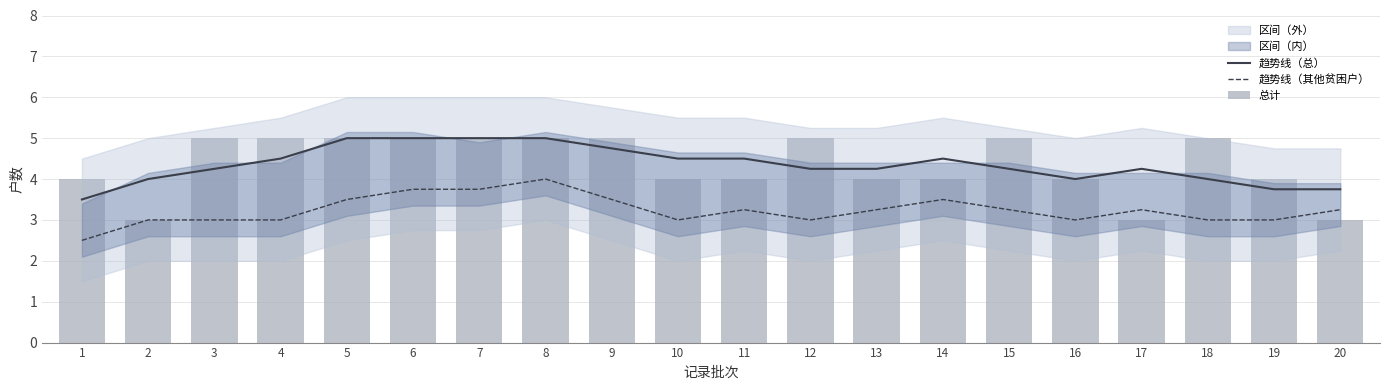

Between 1 and 14, which series saw the biggest shift?

趋势线（总）